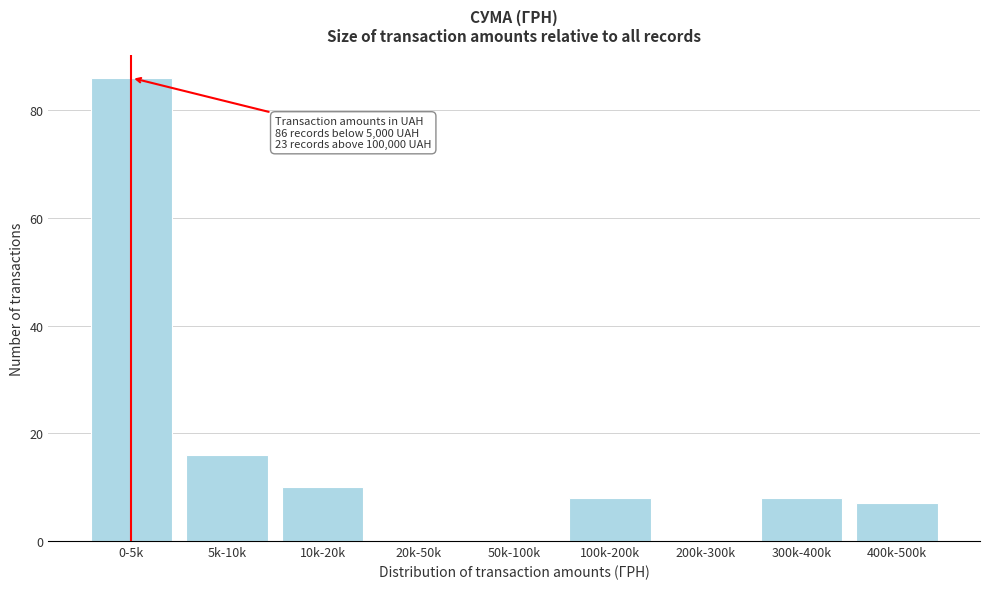

Reading left to right, transcribe all the data shown in this chart.

0-5k=86	5k-10k=16	10k-20k=10	20k-50k=0	50k-100k=0	100k-200k=8	200k-300k=0	300k-400k=8	400k-500k=7